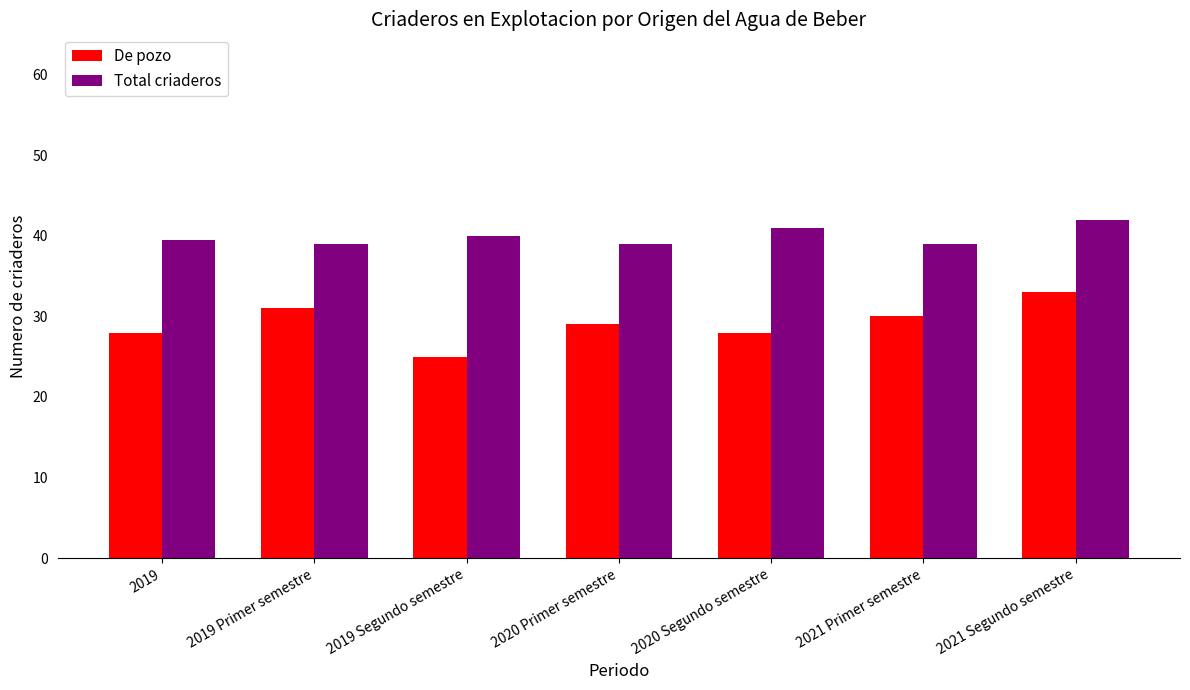

Which series has the widest spread of values?

De pozo